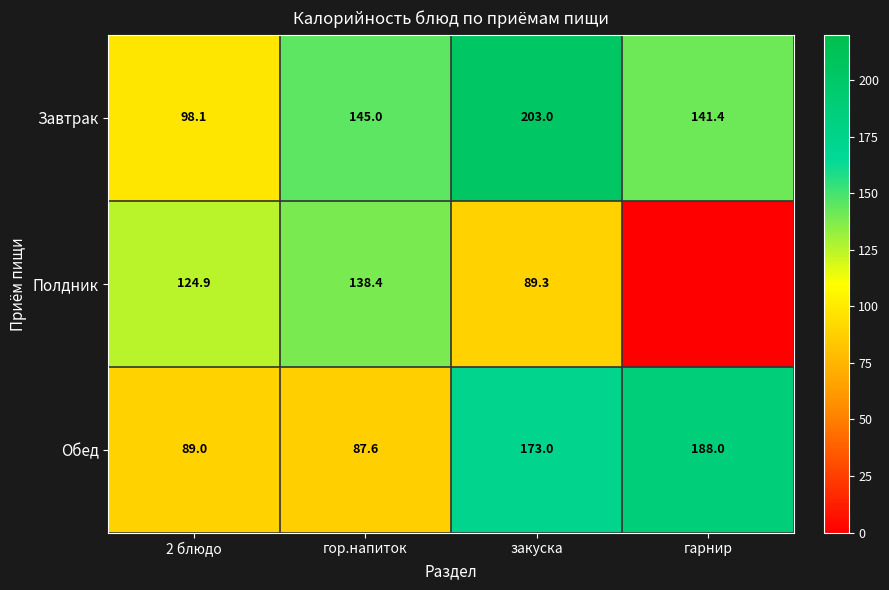

What is the total value across all series at закуска?

465.3